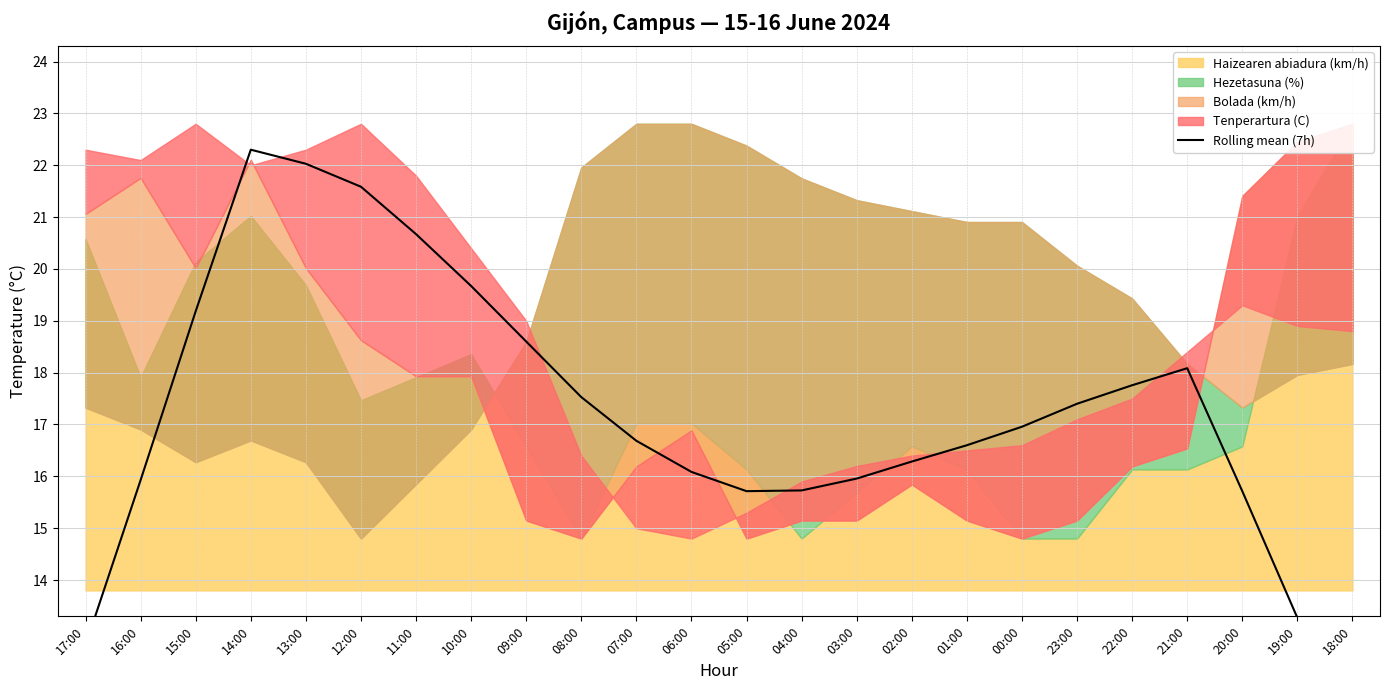

Rank the categories by value from highest to lowest.

14:00, 13:00, 12:00, 11:00, 10:00, 15:00, 09:00, 21:00, 22:00, 08:00, 23:00, 00:00, 07:00, 01:00, 02:00, 06:00, 03:00, 16:00, 04:00, 05:00, 20:00, 19:00, 17:00, 18:00